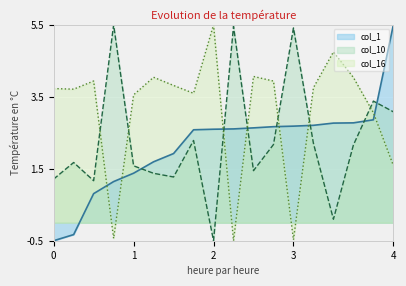

Is the value of col_16 at 2 greater than the value of col_1 at 1?

Yes